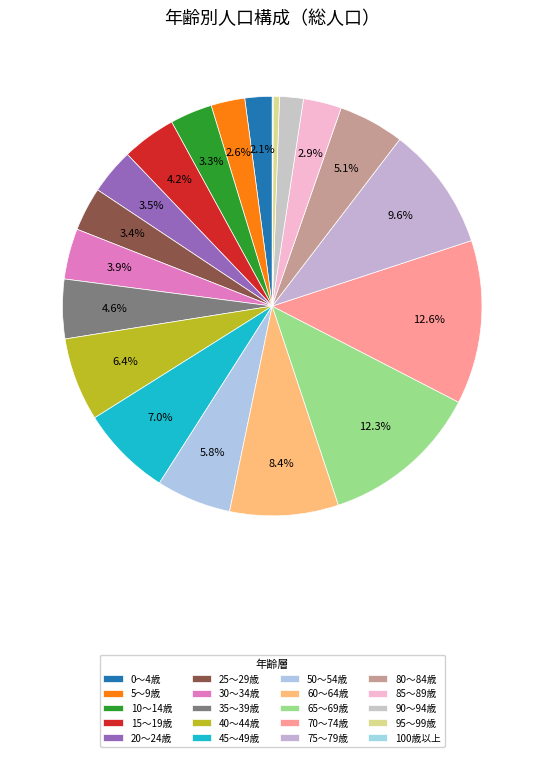

To the nearest percent, what is the difference between the 10～14歳 and 30～34歳 slice percentages?

1%